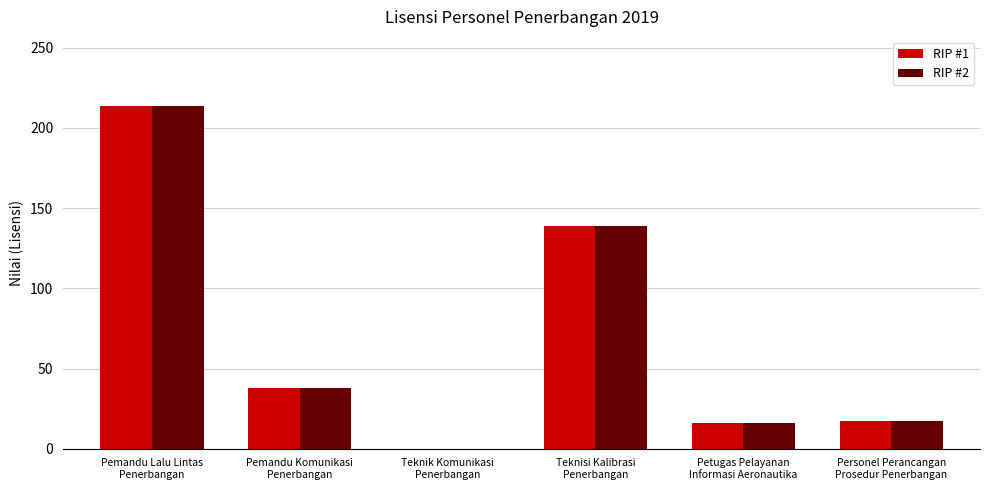

How many values in RIP #2 are above zero?

5